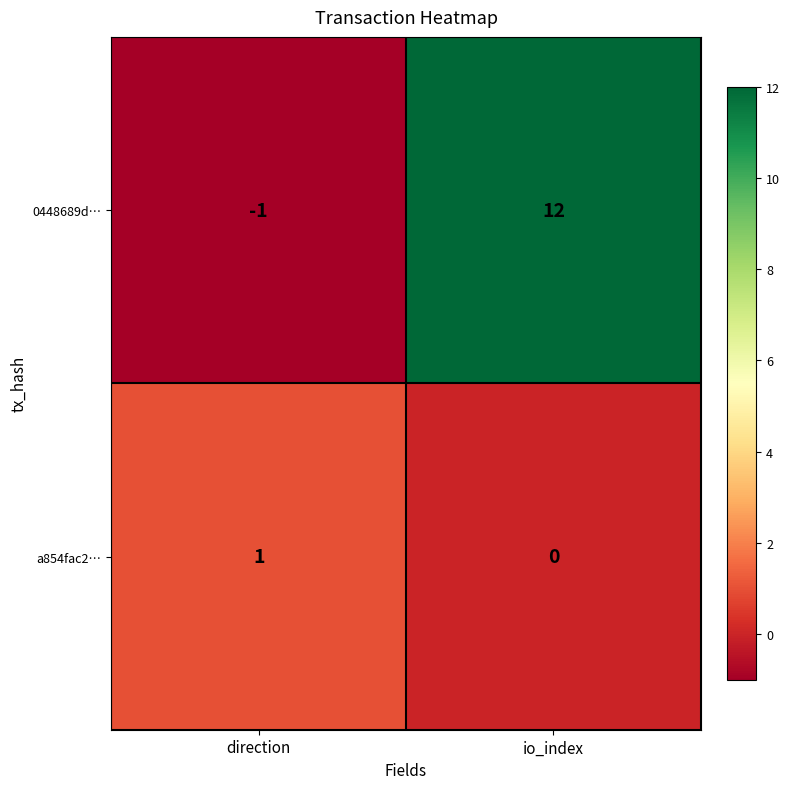

Which category has the lowest value across all series?

direction